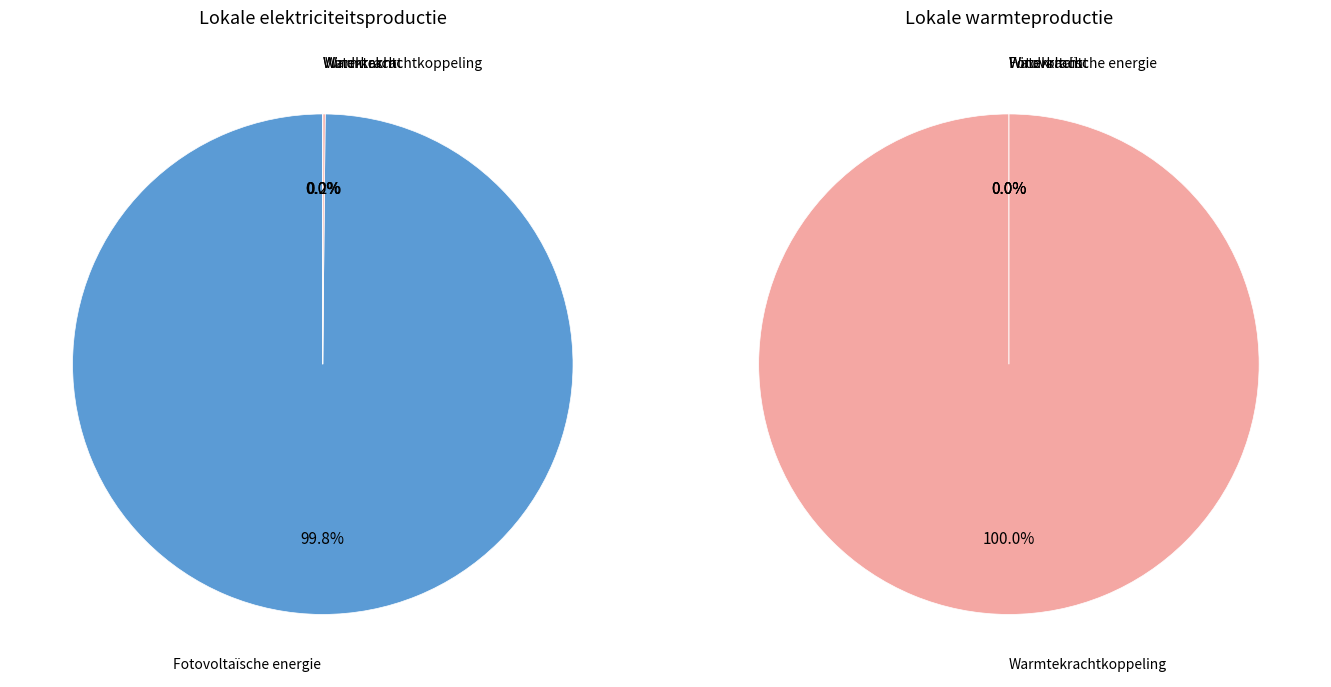

How many segments does this pie chart have?

4